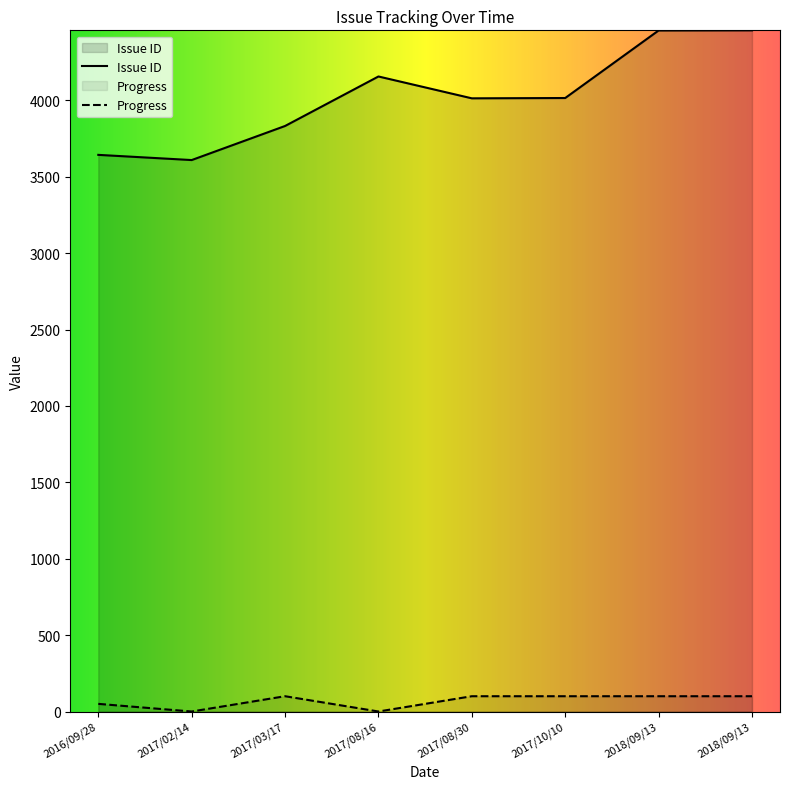

At which label does Progress reach its peak?

2017/10/10